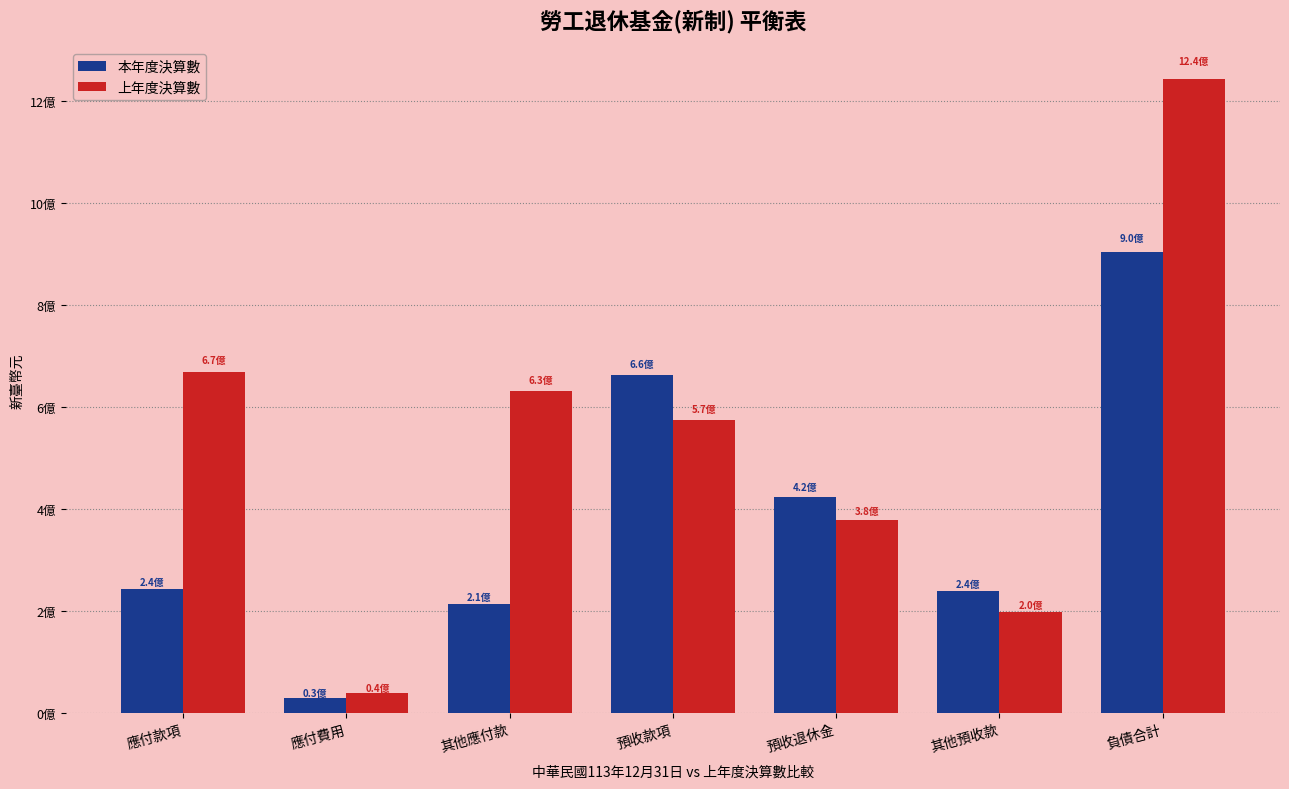

What are all the series names shown in the legend?

本年度決算數, 上年度決算數